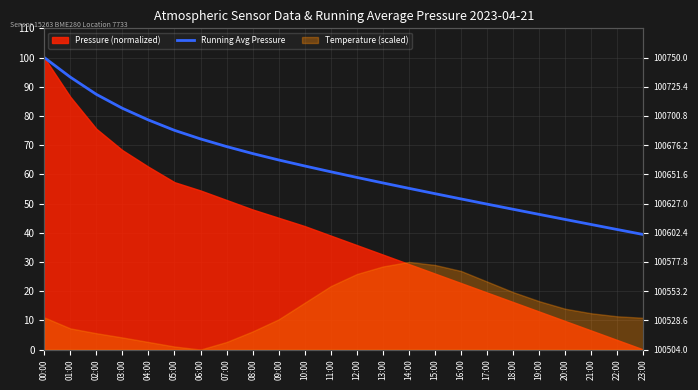

What is the value of the 8th point from the left?

69.5